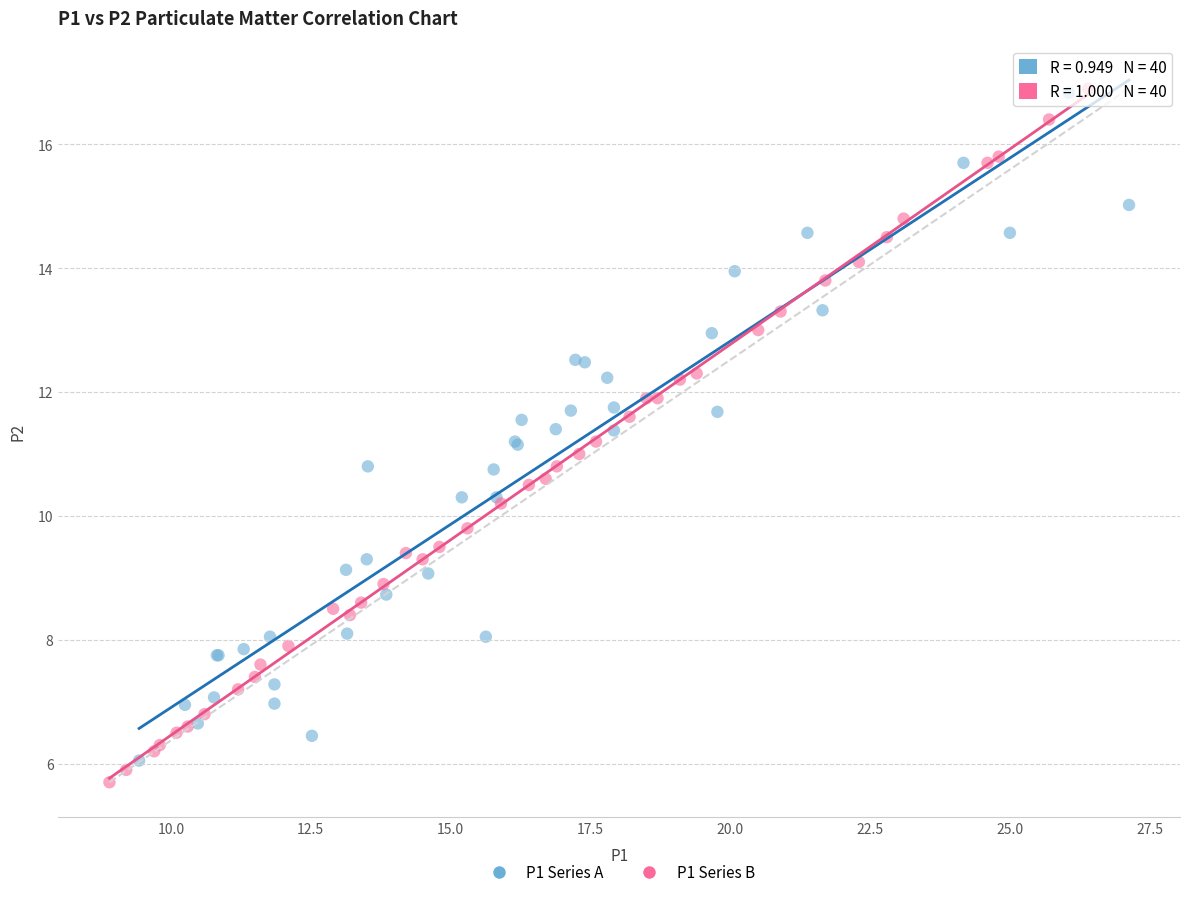

What are all the series names shown in the legend?

P1 Series A, P1 Series B